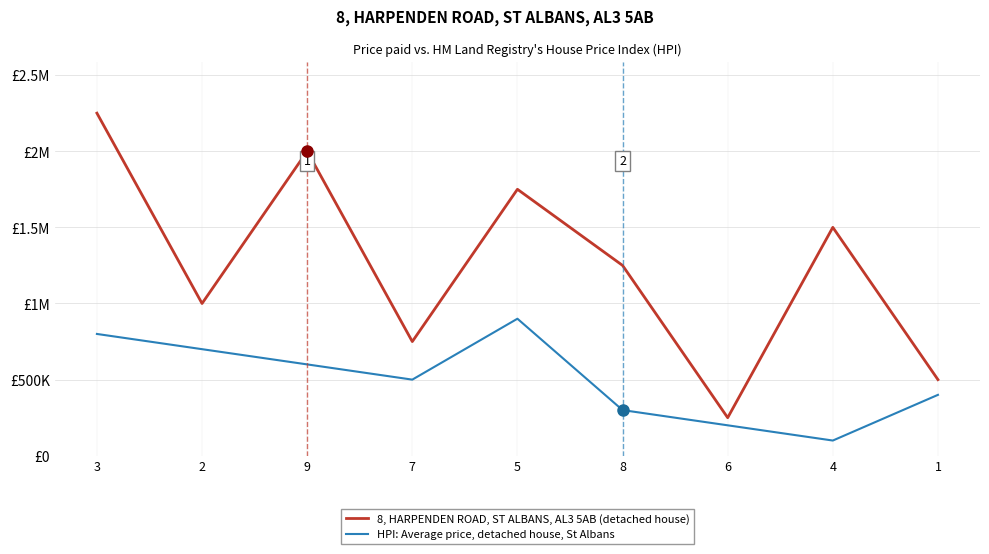

Is it true that 8, HARPENDEN ROAD, ST ALBANS, AL3 5AB (detached house) equals 683056 at 1?

False